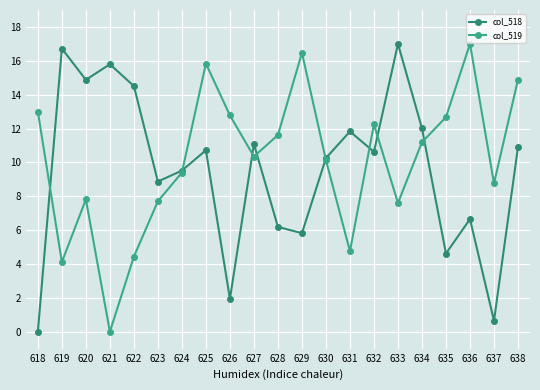

The col_518 series shows 11.1 at 627. True or false?

True